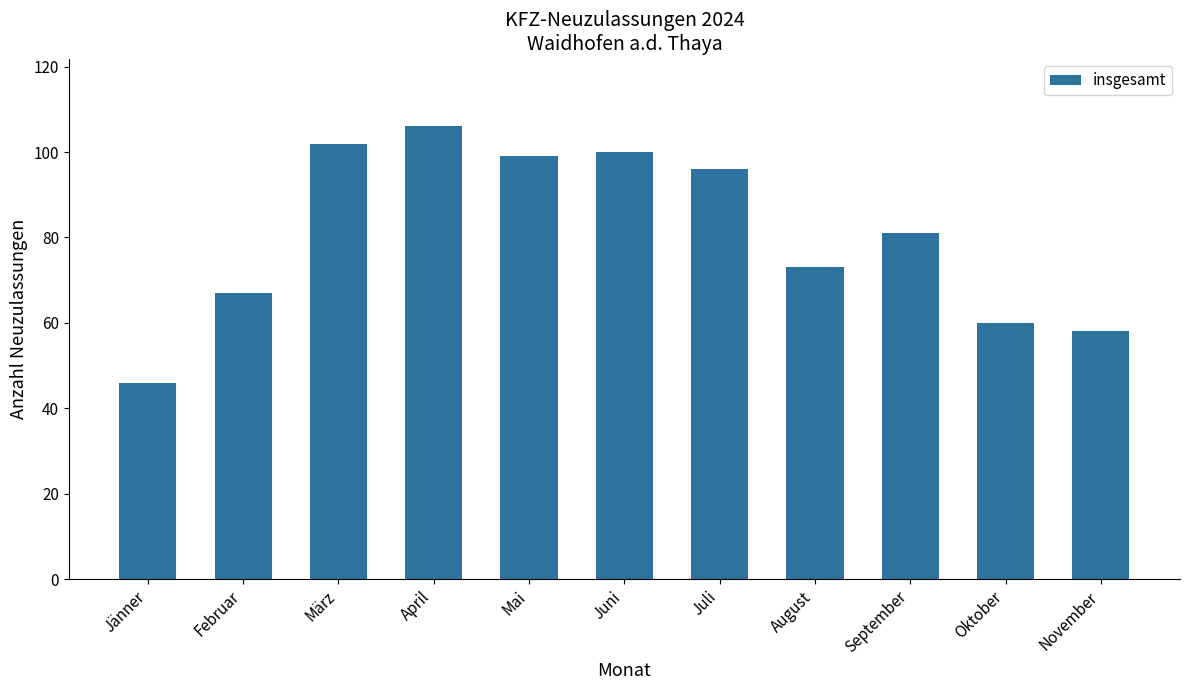

What is the label of the 3rd bar from the right?

September